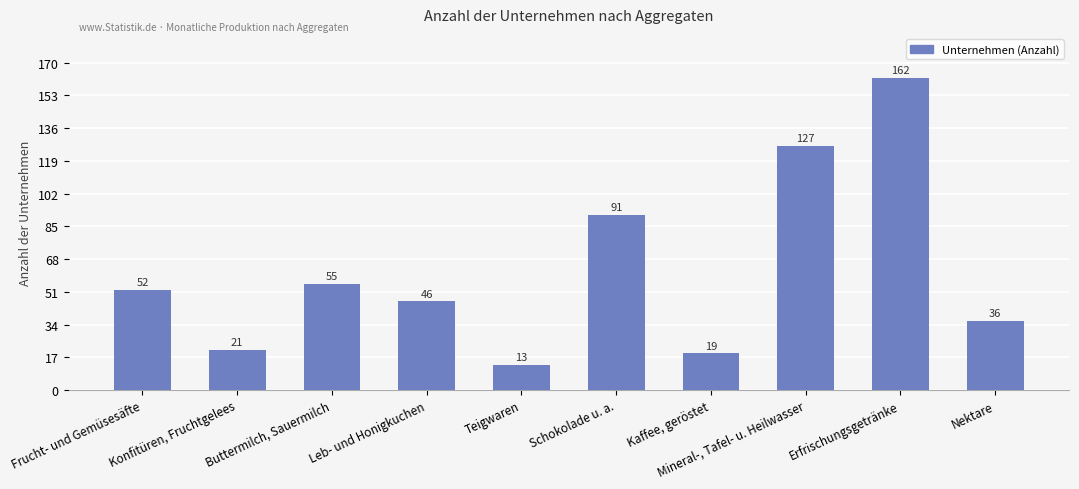

Reading left to right, list all the values displayed in this chart.

52	21	55	46	13	91	19	127	162	36